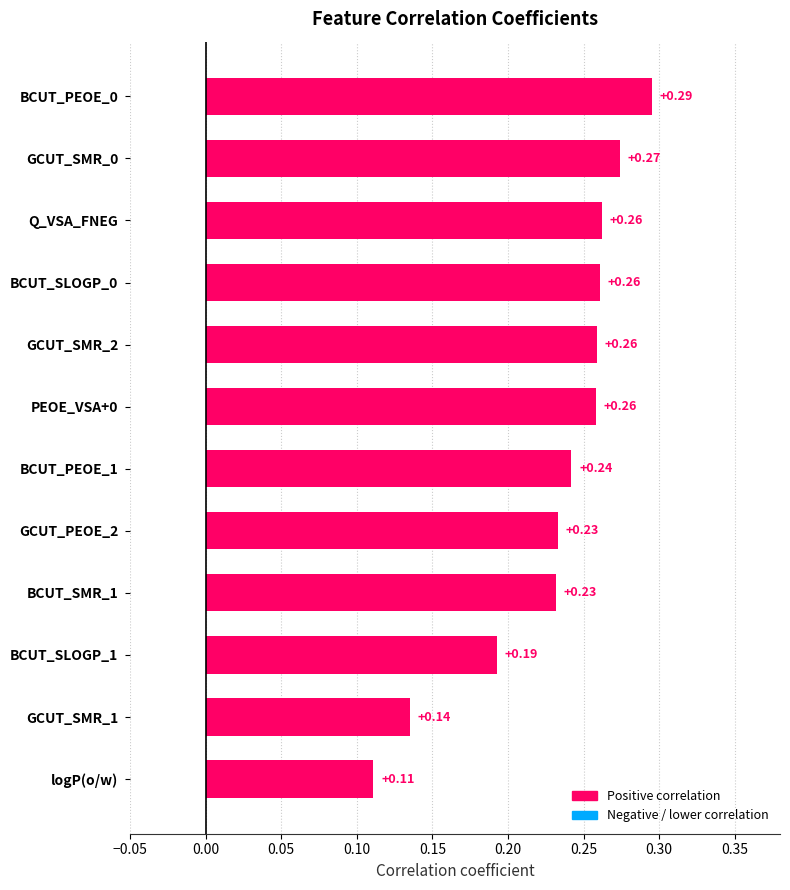

What is the sum of the values at BCUT_SLOGP_0 and BCUT_SLOGP_1?

0.5